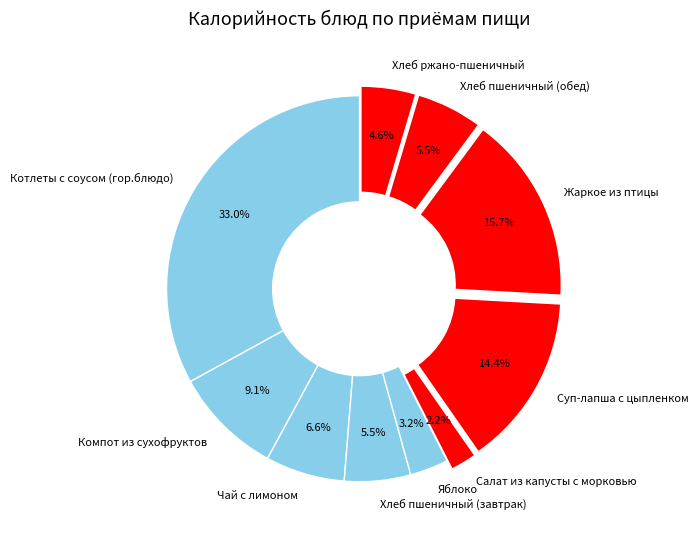

Which has a higher value, Компот из сухофруктов or Хлеб ржано-пшеничный?

Компот из сухофруктов